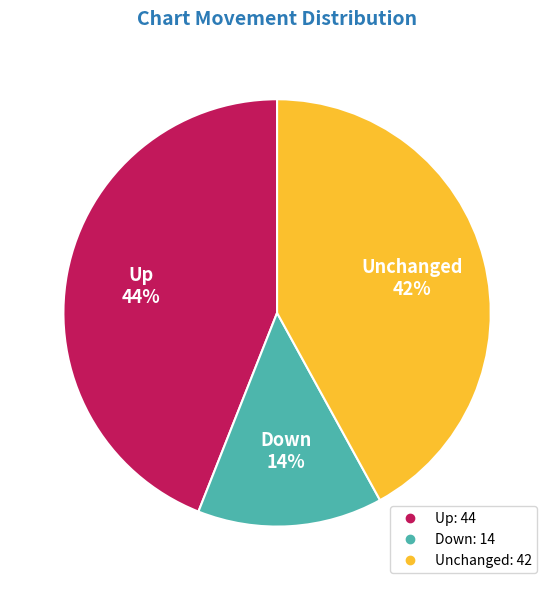

To the nearest percent, what is the difference between the largest and smallest slice percentages?

30%